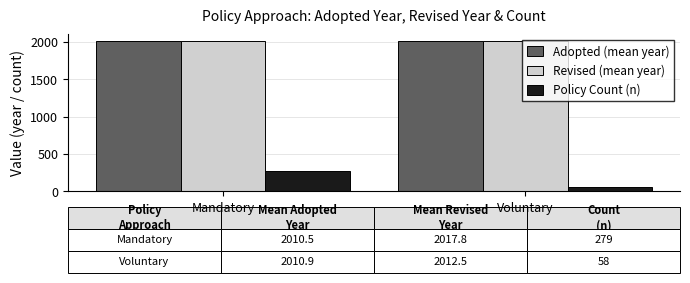

Which series changed the most between Mandatory and Voluntary?

Policy Count (n)